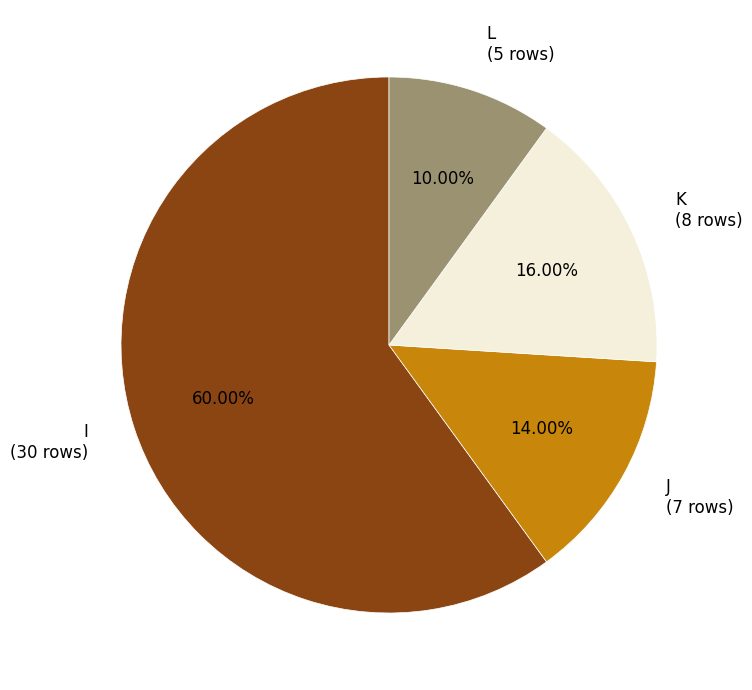

Approximately how many times larger is the value at J compared to L?

1.4